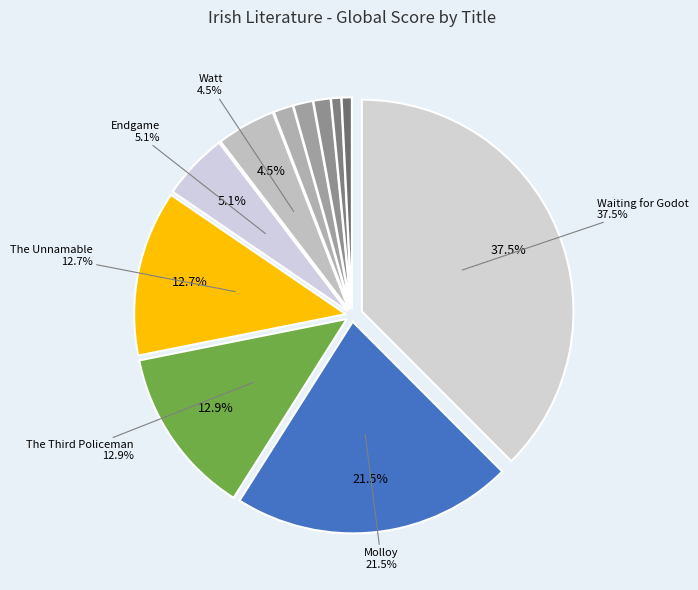

True or false: The Unnamable accounts for 22% of the total.

False